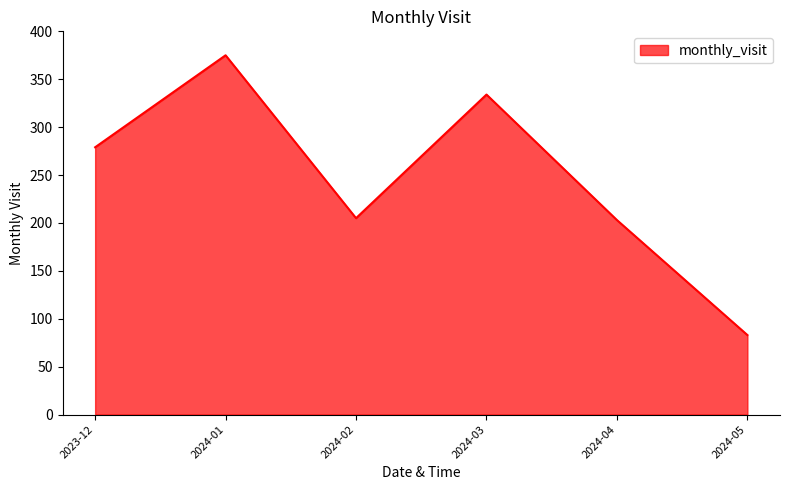

Where is the first local maximum?

2024-01